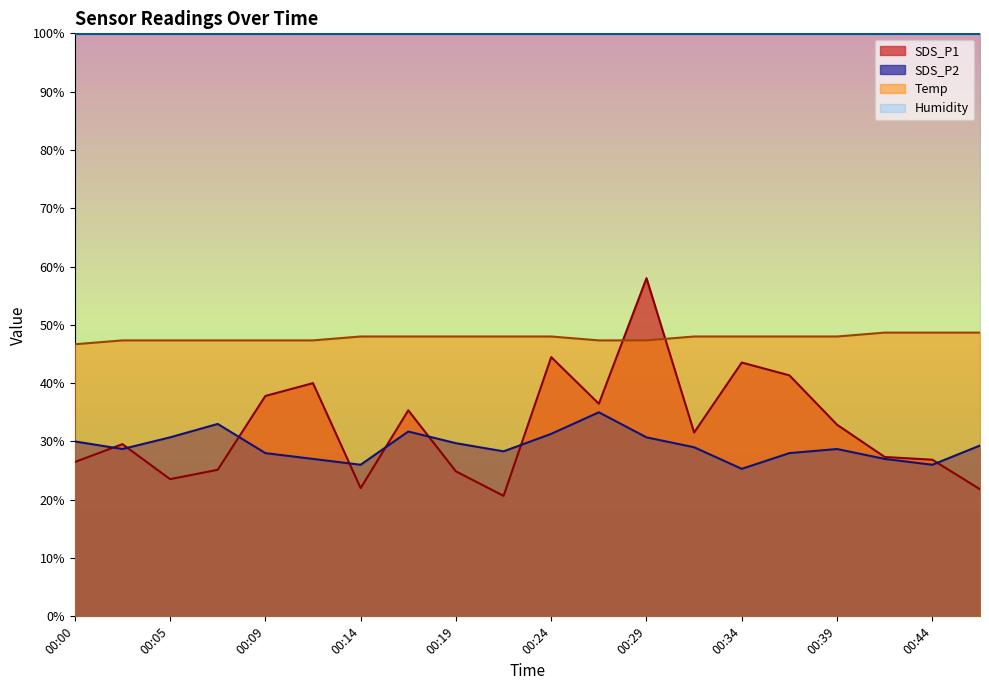

Where is SDS_P2 nearest to the value 30?

00:00